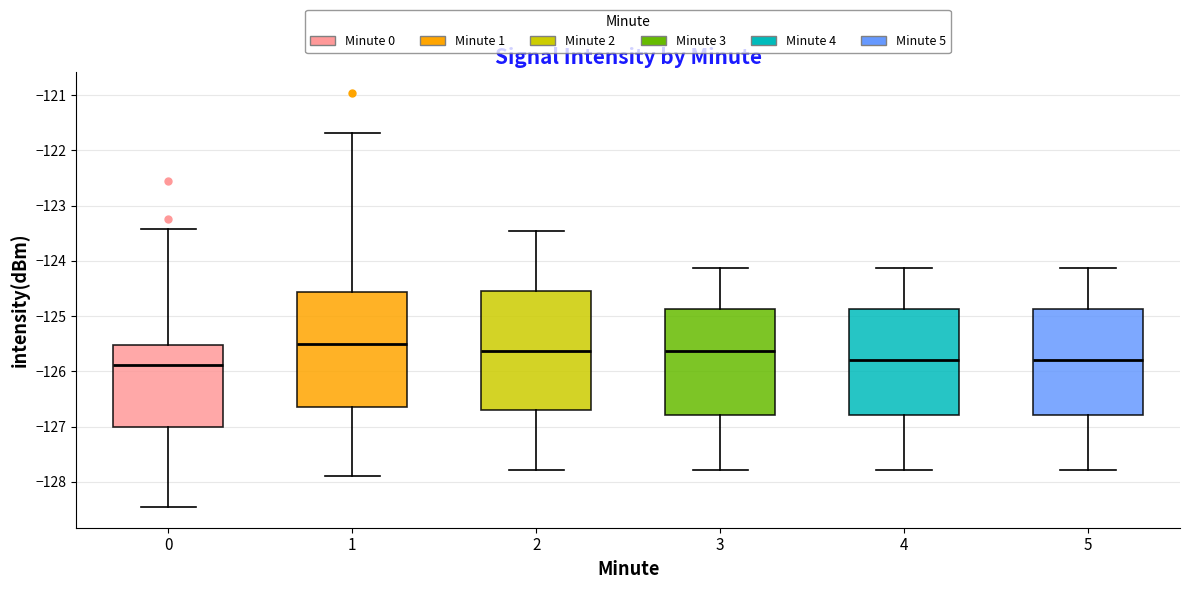

Reading left to right, read every box against the y-axis: the position of its median line, the range the box covers, and the ends of its whiskers. The values are not printed on the chart, so give them approximately, as read against the axis.

0: median -125.9, box -127.0 to -125.5, whiskers -128.5 to -123.4
1: median -125.5, box -126.7 to -124.6, whiskers -127.9 to -121.7
2: median -125.6, box -126.7 to -124.5, whiskers -127.8 to -123.5
3: median -125.6, box -126.8 to -124.9, whiskers -127.8 to -124.1
4: median -125.8, box -126.8 to -124.9, whiskers -127.8 to -124.1
5: median -125.8, box -126.8 to -124.9, whiskers -127.8 to -124.1